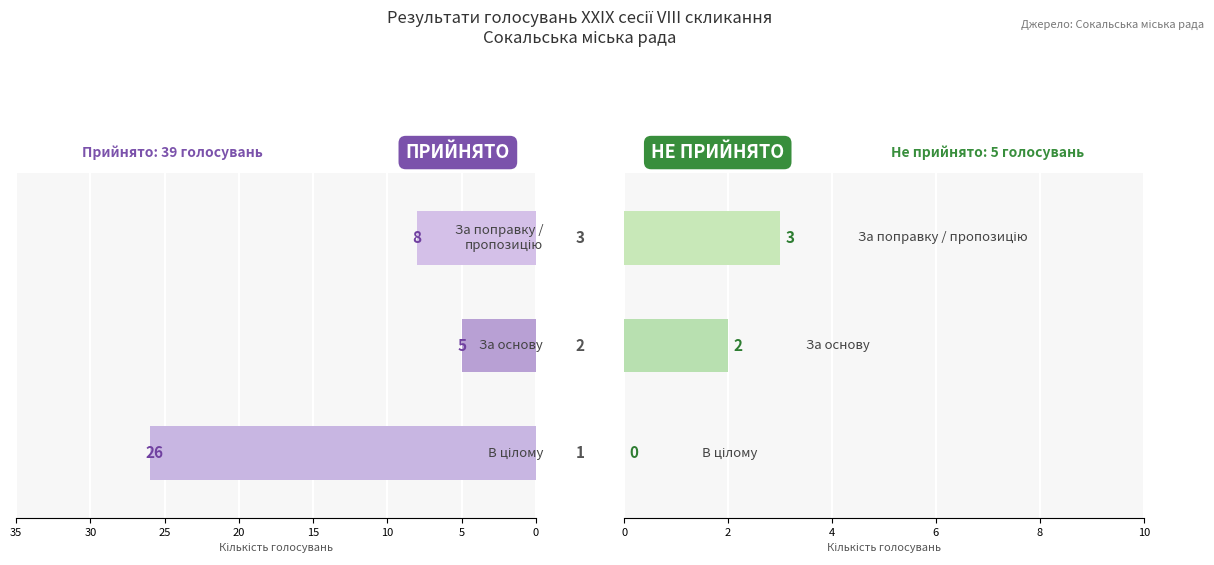

What is the label of the 1st bar from the left?

В цілому ПРИЙНЯТО